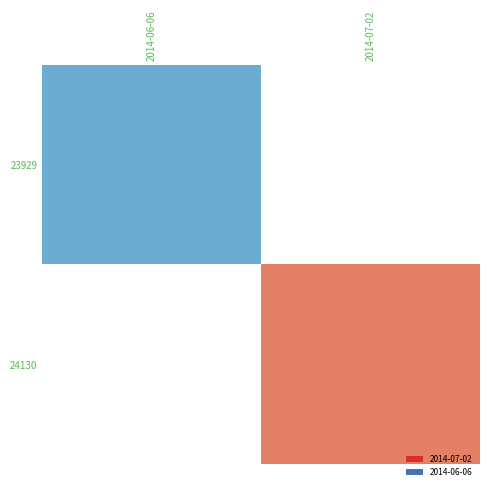

Is the value of 23929 at 2014-07-02 greater than the value of 24130 at 2014-07-02?

No